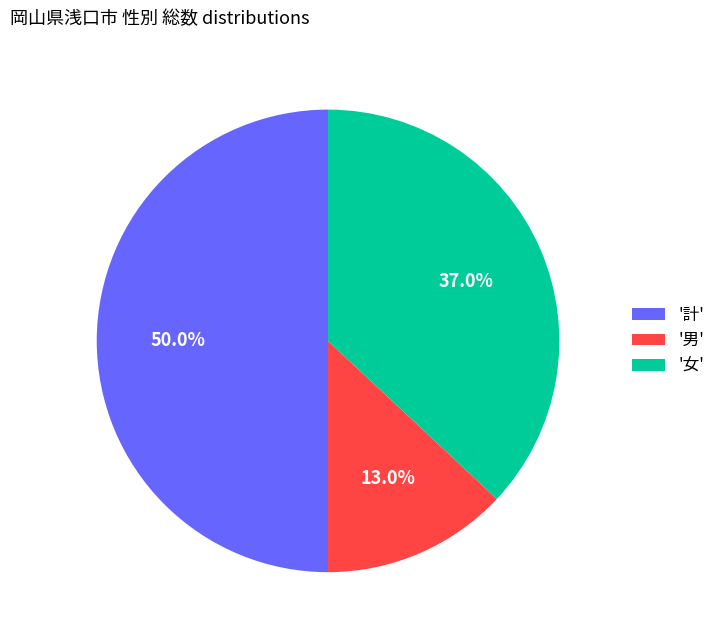

Does '男' represent more than half of the total?

No